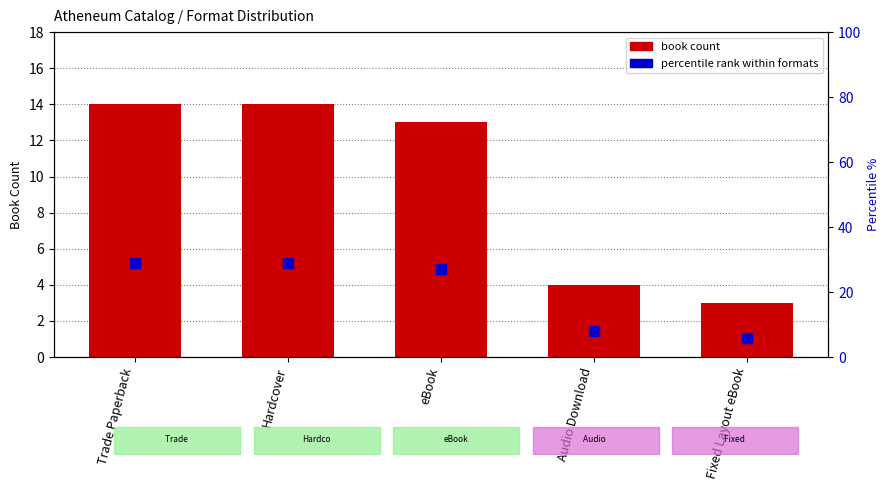

Which series reaches the minimum Y coordinate?

book count